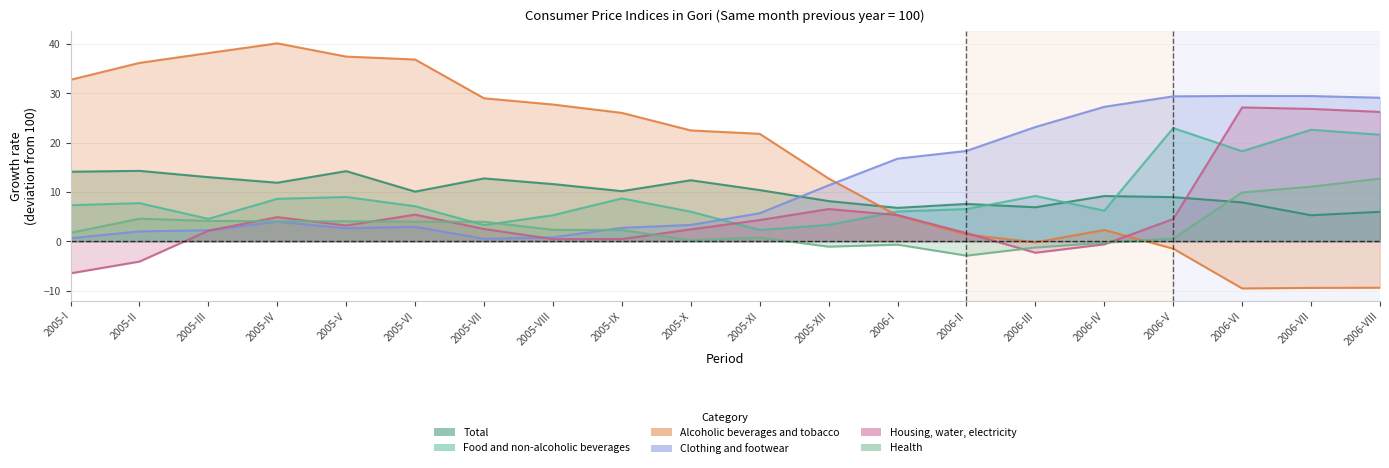

Rank the series by their maximum value, from lowest to highest.

Health, Total, Food and non-alcoholic beverages, Housing, water, electricity, Clothing and footwear, Alcoholic beverages and tobacco